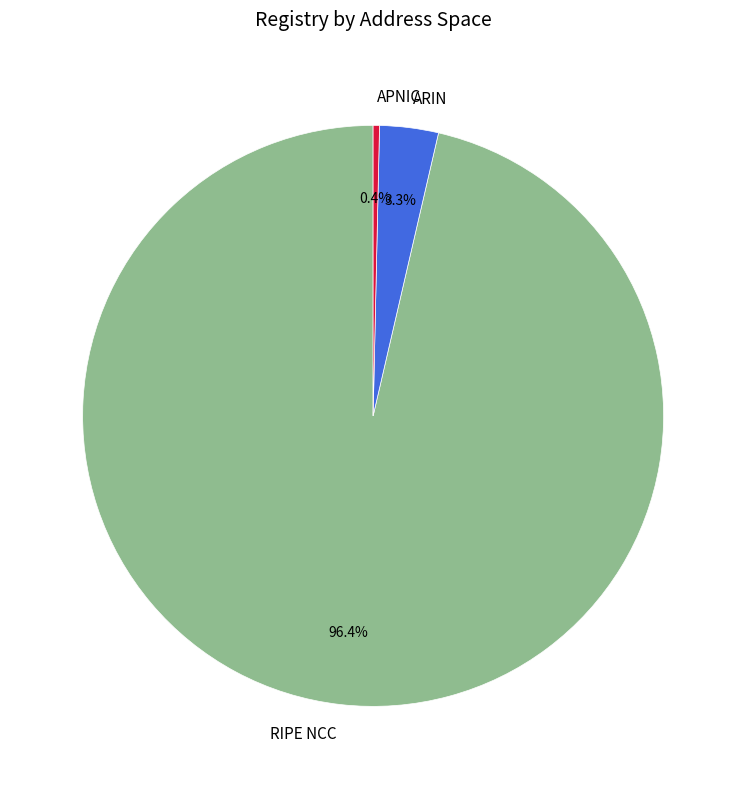

How many segments does this pie chart have?

3